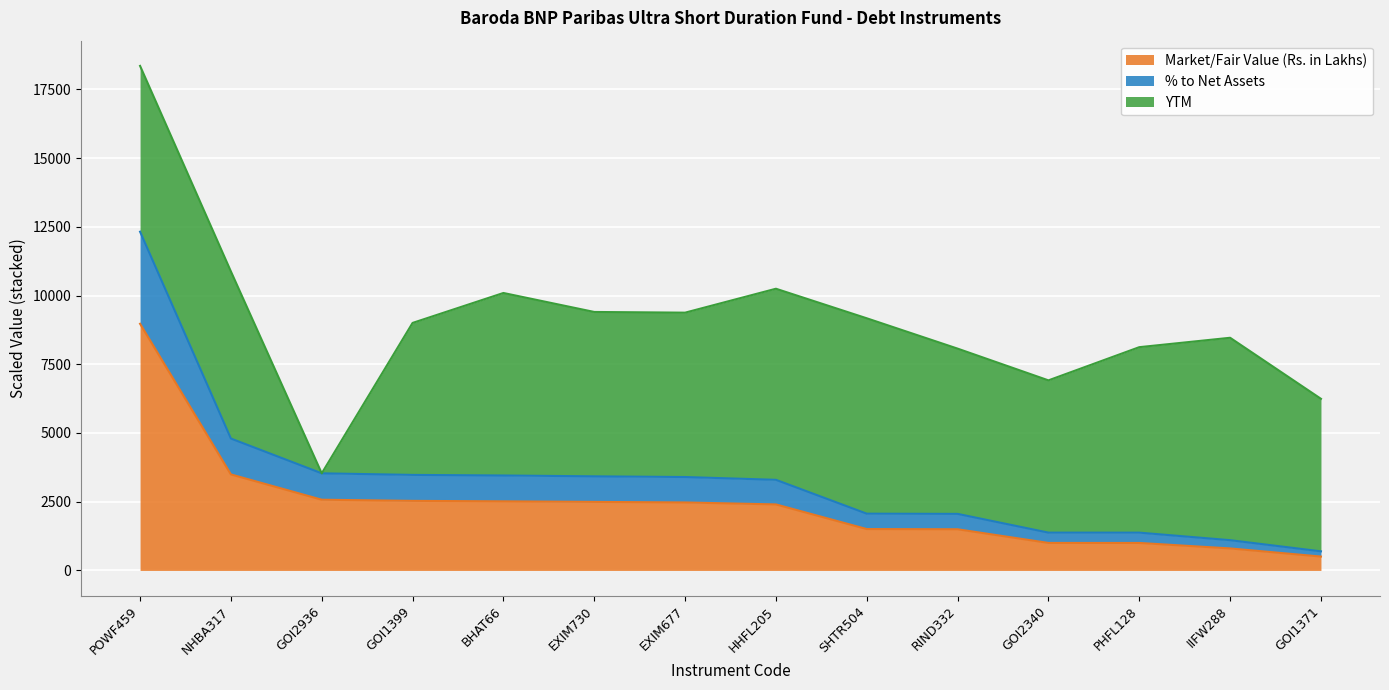

The Market/Fair Value (Rs. in Lakhs) series shows 1572.4 at EXIM730. True or false?

False